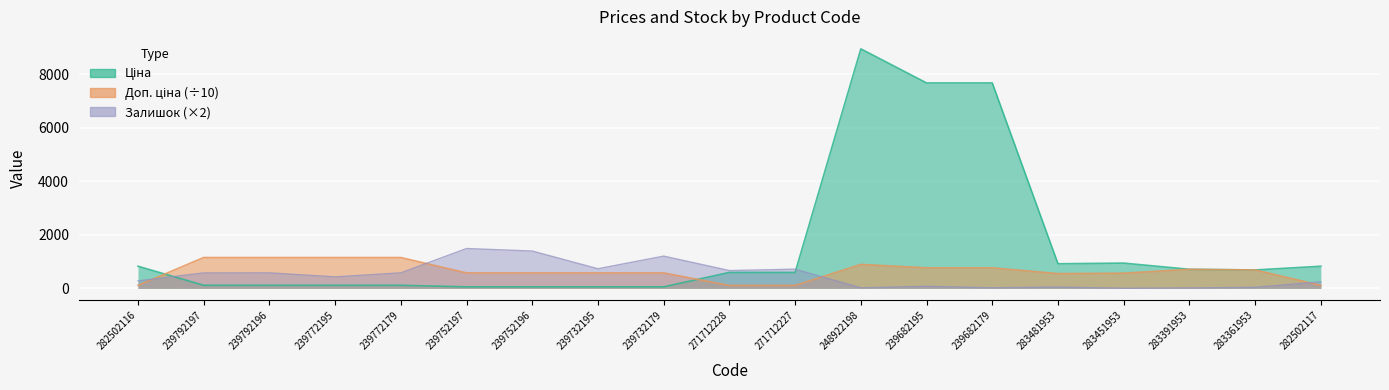

How many values in the Доп. ціна series are below 576?

6